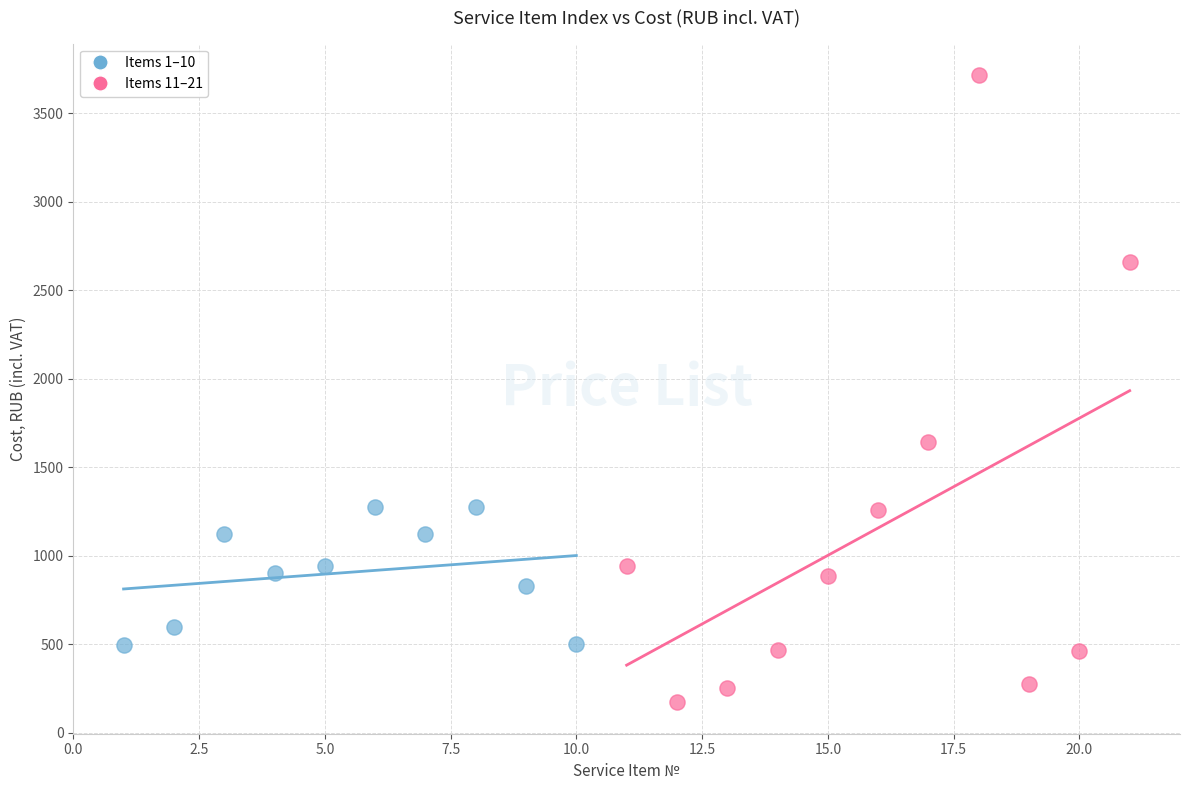

Which series reaches the minimum Y coordinate?

Items 11–21